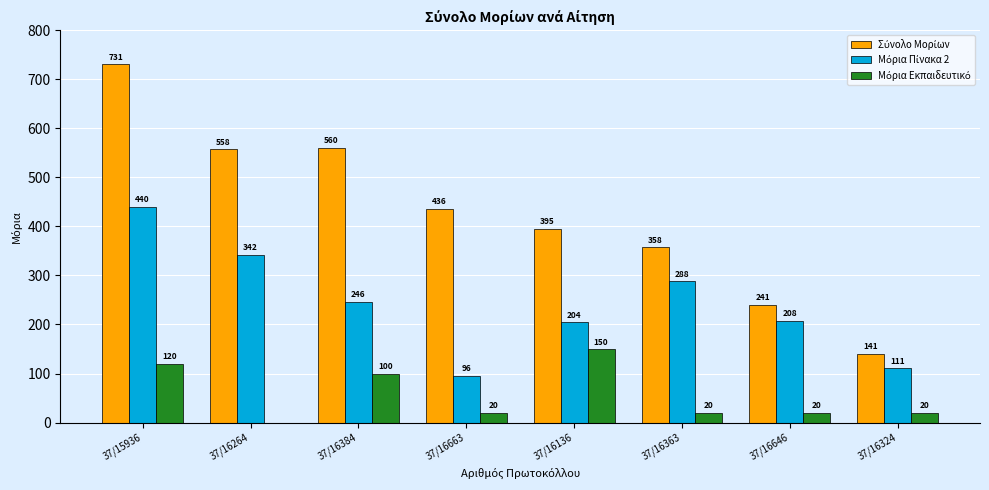

At which category is the sum across all series the highest?

37/15936